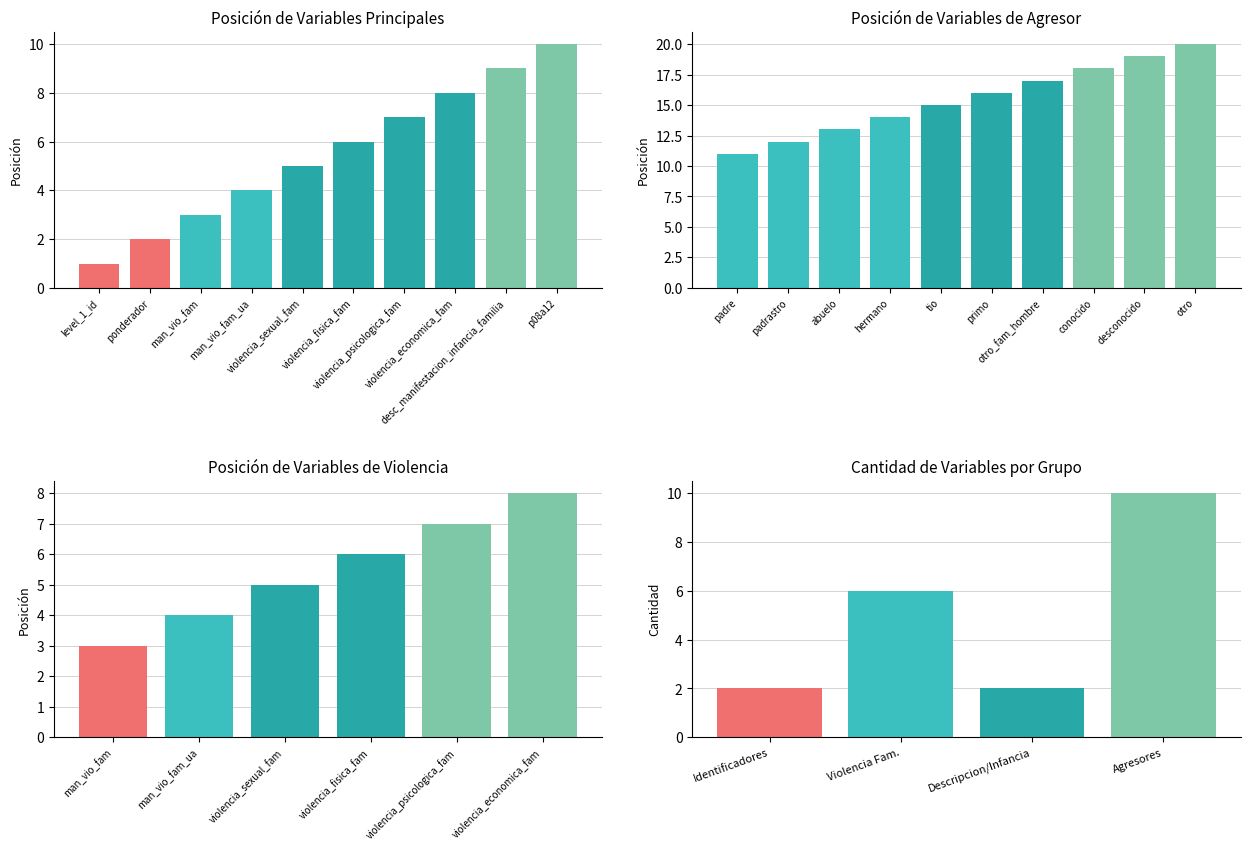

What is the value of the 5th bar from the left?

5